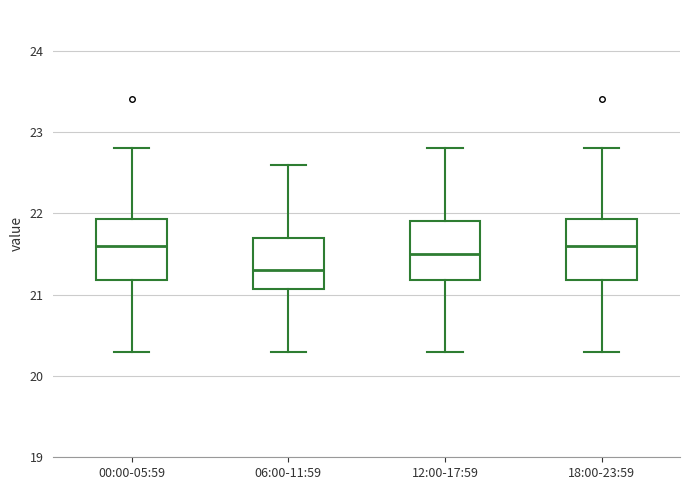

Which box's median line is the lowest?

06:00-11:59